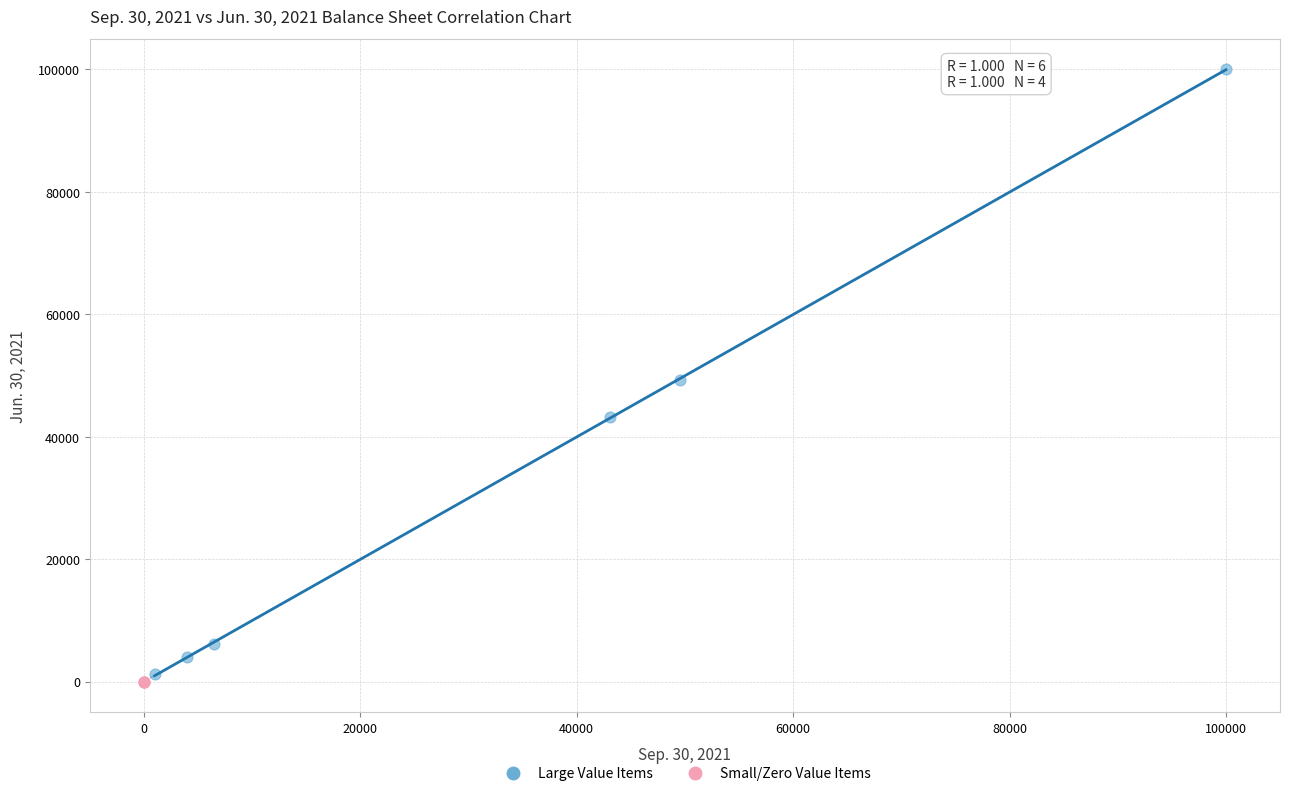

Which series contains the highest Y value?

Large Value Items